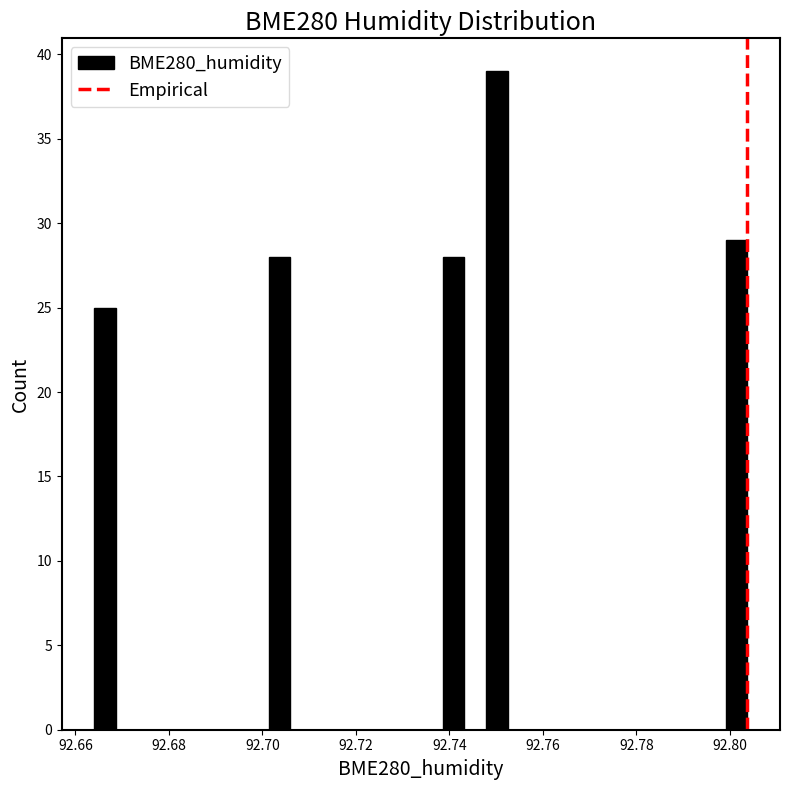

Around what value on the x-axis is the tallest bar? Give the approximate position of its centre, as read against the axis.

92.750